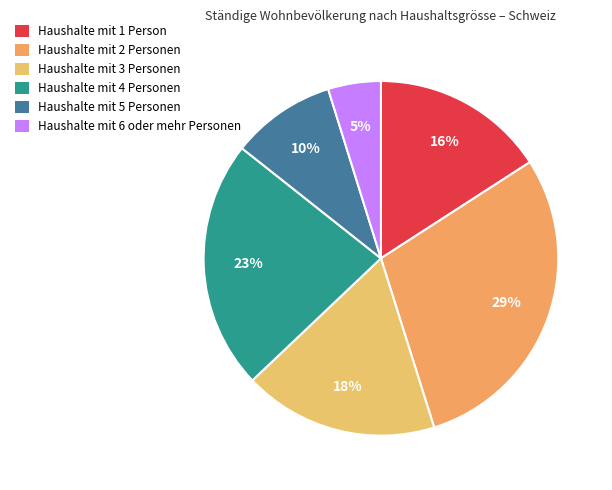

What is the smallest slice in the pie chart?

6 oder mehr Personen